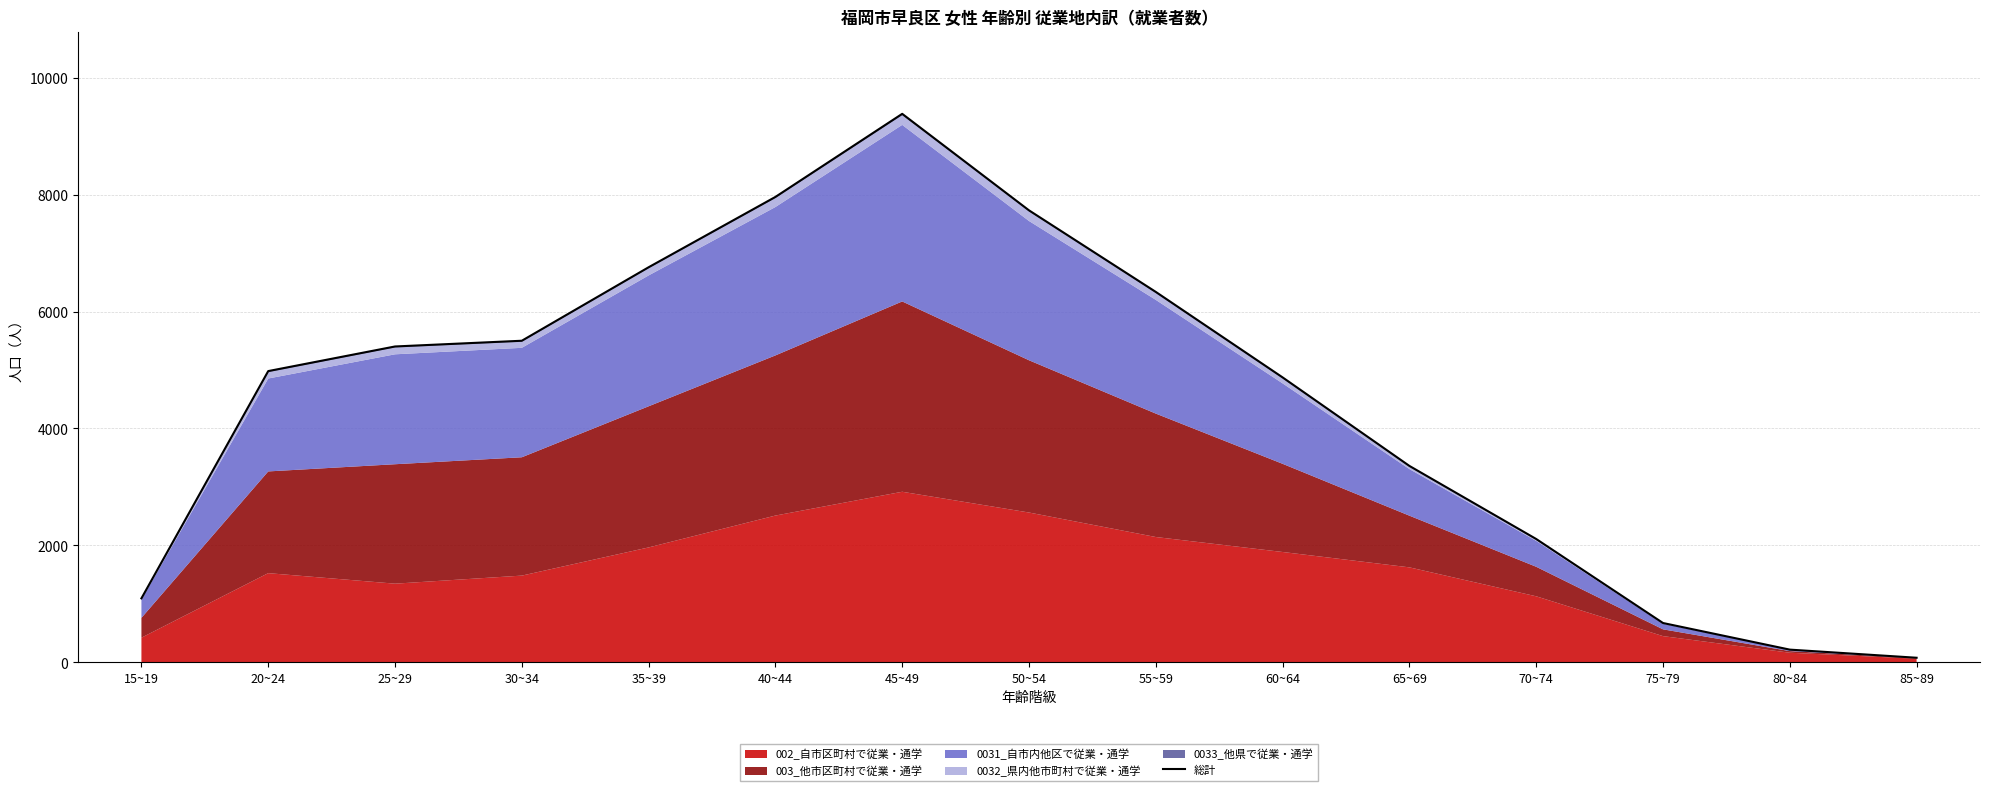

Where is the first local maximum?

45~49